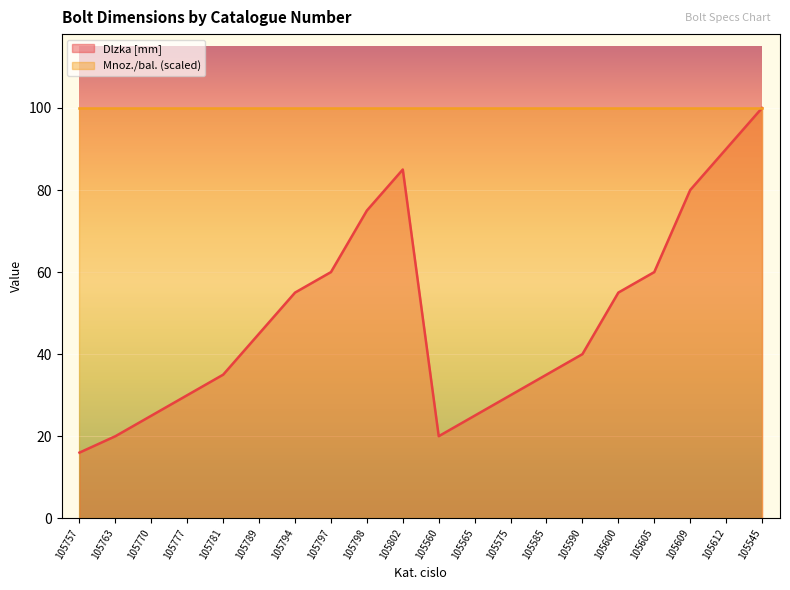

Which category has the highest value across all series?

105545